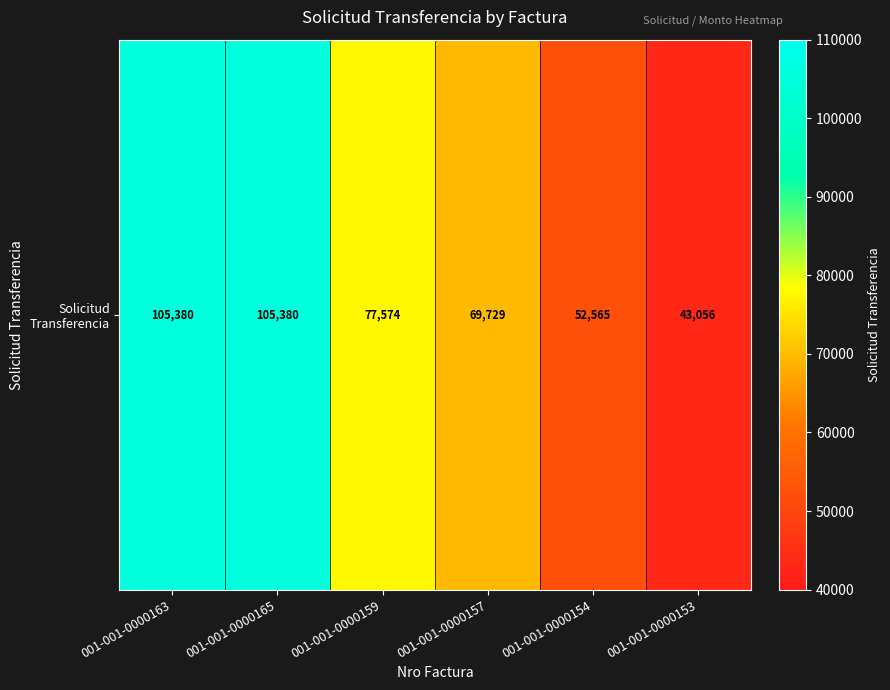

What is the difference between the values at 001-001-0000163 and 001-001-0000159?

27806